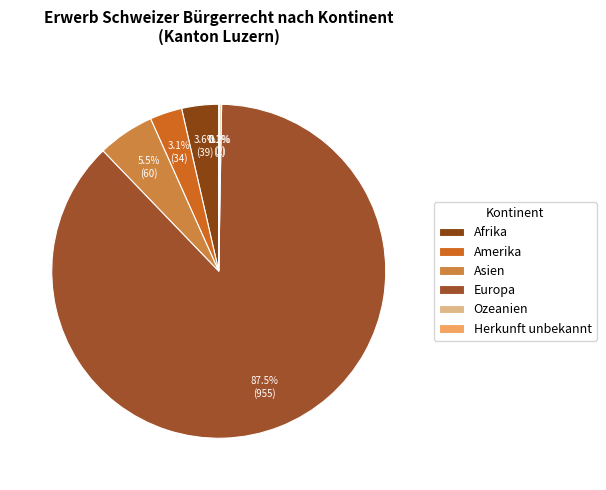

Combined, what portion of the pie is Europa and Amerika?

90.7%